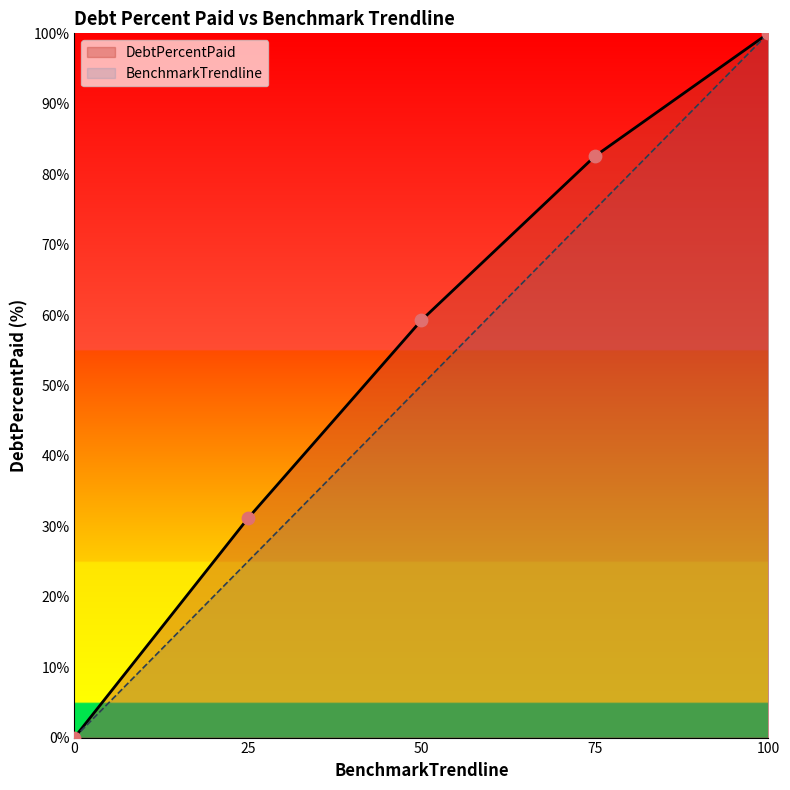

What is the total value across all series at 50?

109.3